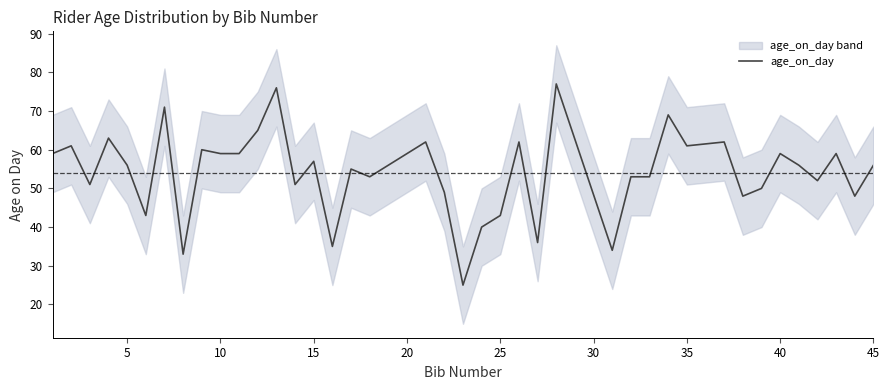

Is it true that age_on_day equals 34 at 15?

False